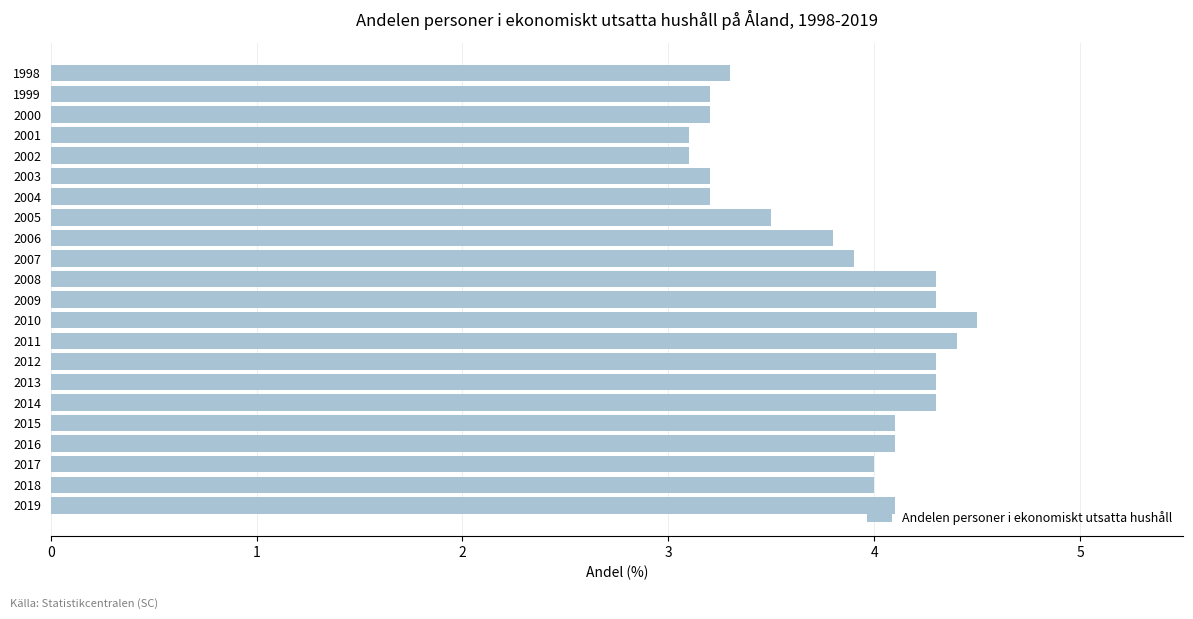

Reading top to bottom, list all the values displayed in this chart.

3.3	3.2	3.2	3.1	3.1	3.2	3.2	3.5	3.8	3.9	4.3	4.3	4.5	4.4	4.3	4.3	4.3	4.1	4.1	4.0	4.0	4.1